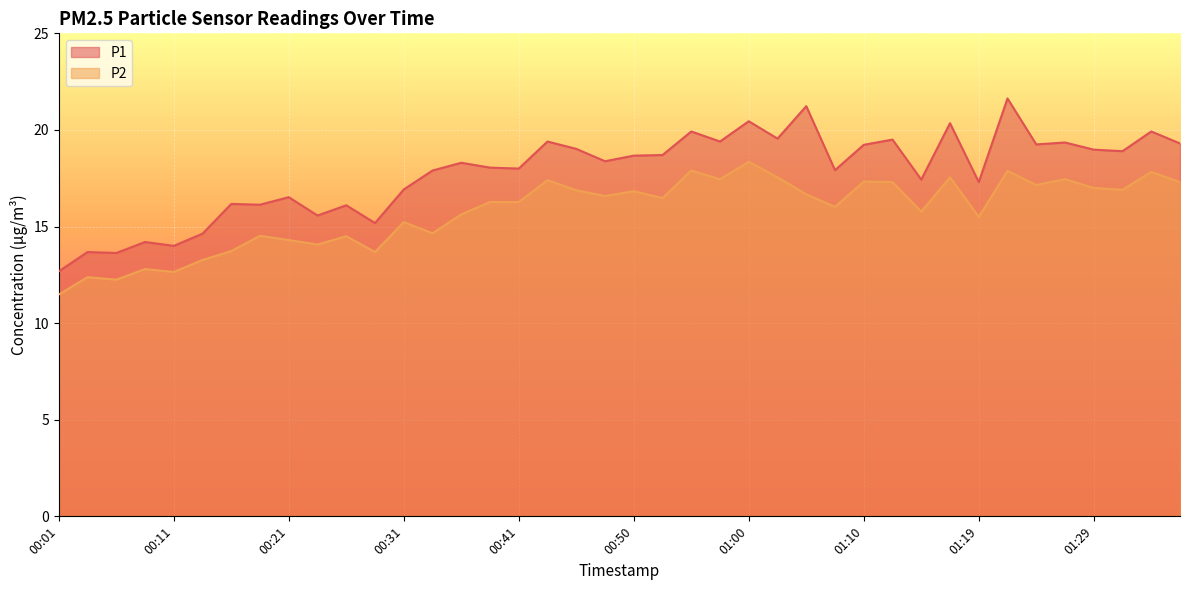

At which category does P1 reach its first local valley?

00:06